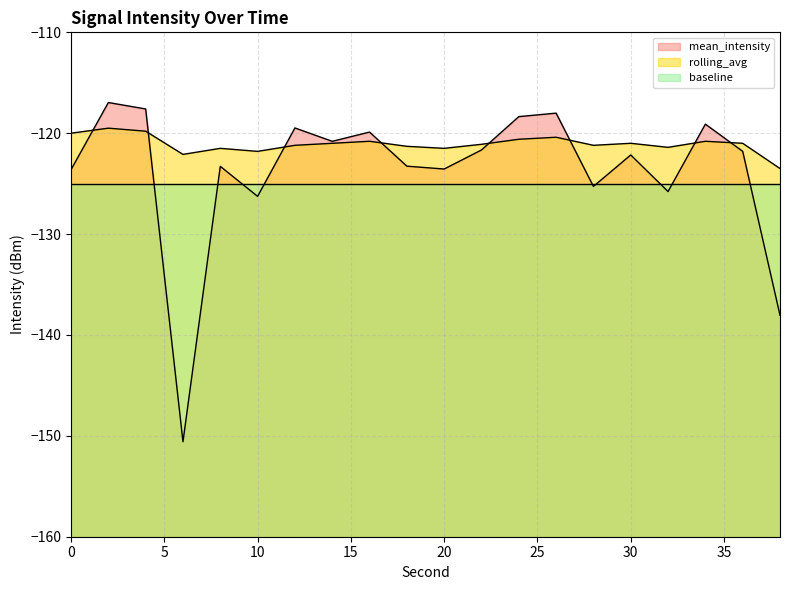

In mean_intensity, how many points are higher than both neighbors (excluding endpoints)?

7